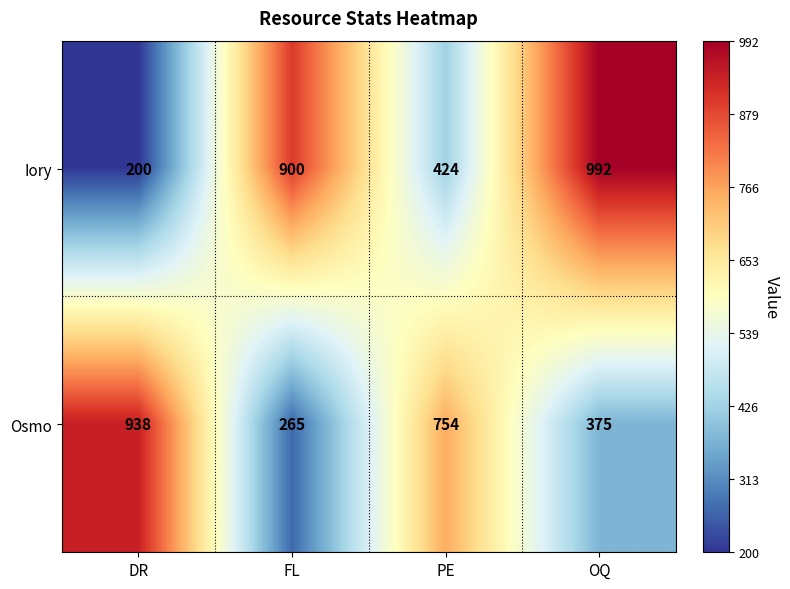

What is the approximate value of Osmo at PE, to the nearest 50?

750